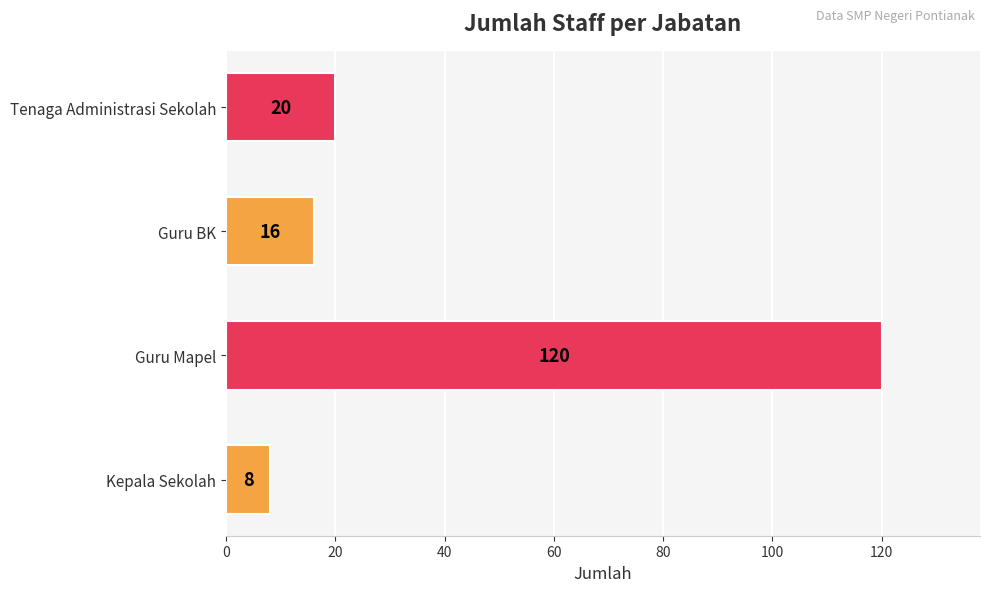

How many values are below 20?

2